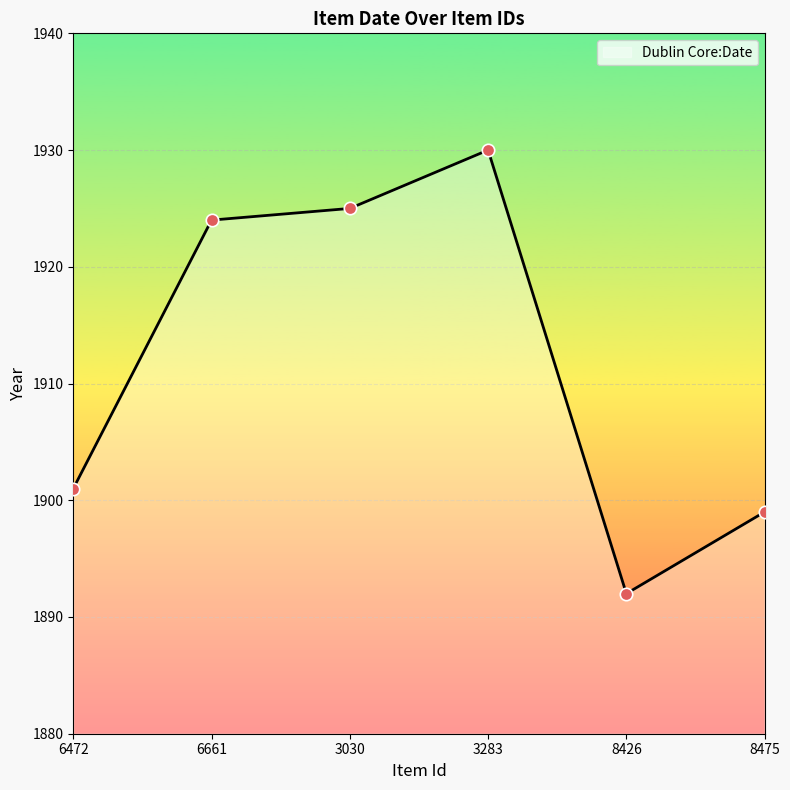

Which has a higher value, 6661 or 3030?

3030